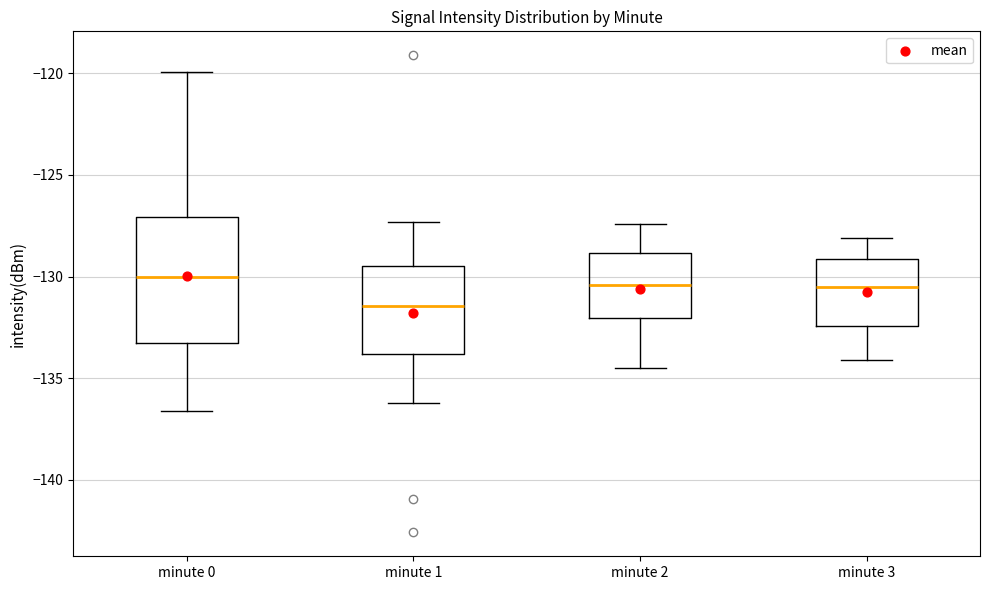

Reading left to right, transcribe this box plot: for each box, give where its median line is, the range the box spans, and where its two whiskers end, as read against the y-axis. The values are not printed on the chart, so give them approximately, as read against the axis.

minute 0: median -130.0, box -133.5 to -127.0, whiskers -136.5 to -120.0
minute 1: median -131.5, box -134.0 to -129.5, whiskers -136.0 to -127.5
minute 2: median -130.5, box -132.0 to -129.0, whiskers -134.5 to -127.5
minute 3: median -130.5, box -132.5 to -129.0, whiskers -134.0 to -128.0